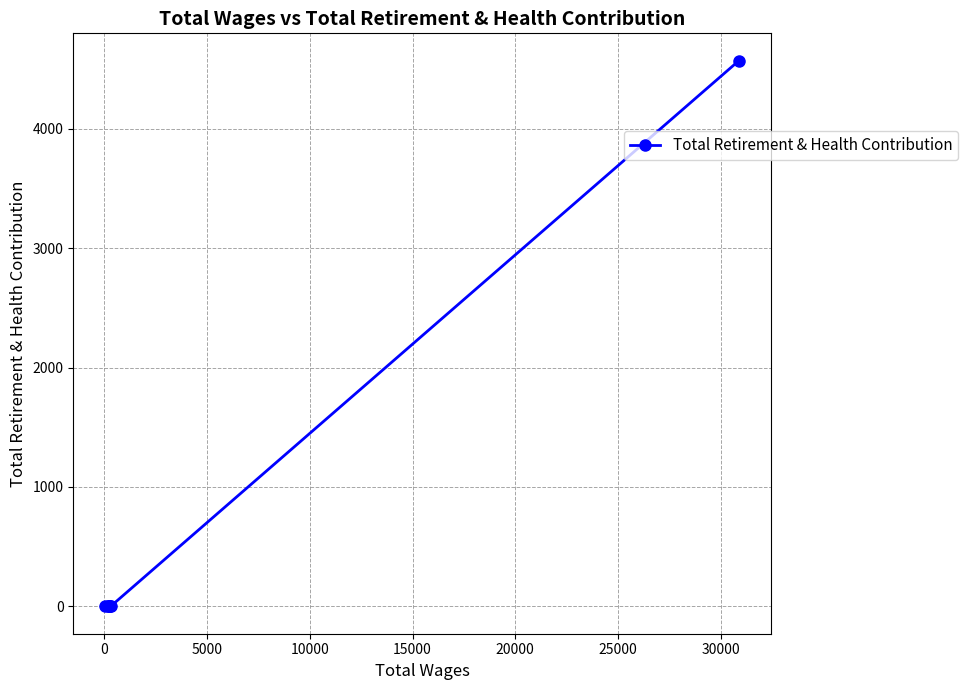

True or false: there are more than 1 points higher than both neighbors.

False